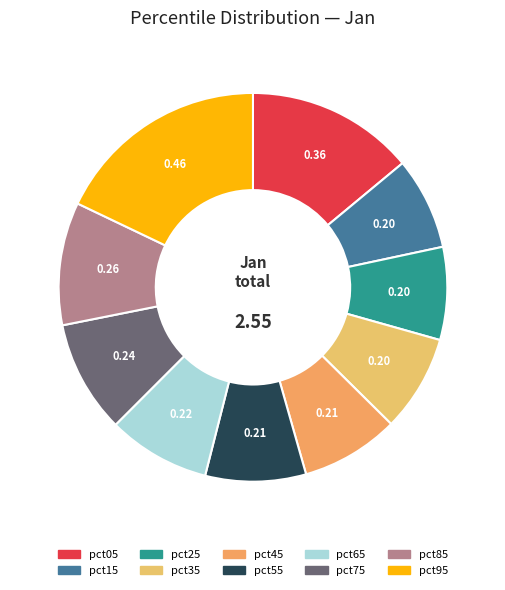

To the nearest percent, what percentage of the pie is pct65?

9%